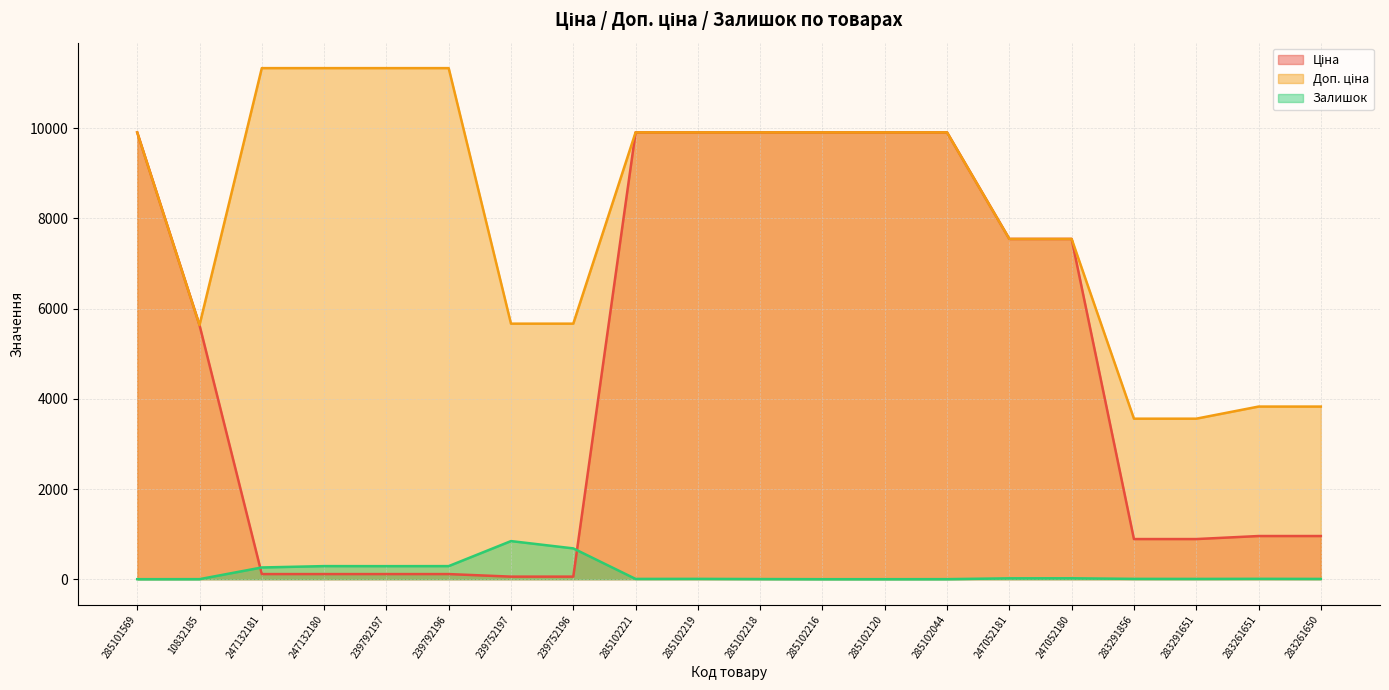

At how many categories does at least one series exceed 3419?

20